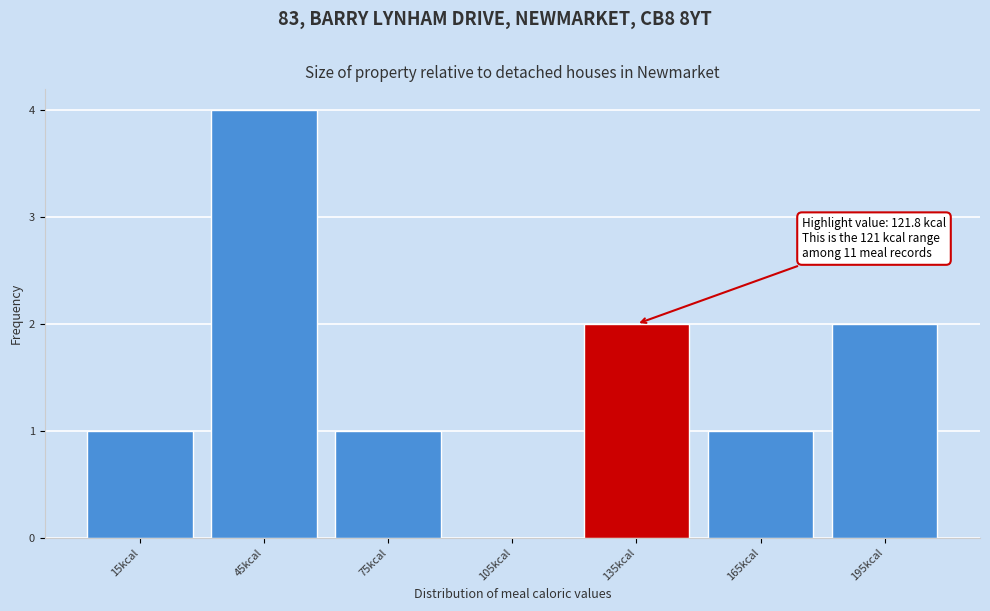

Which range on the x-axis has the tallest bar?

30 to 60